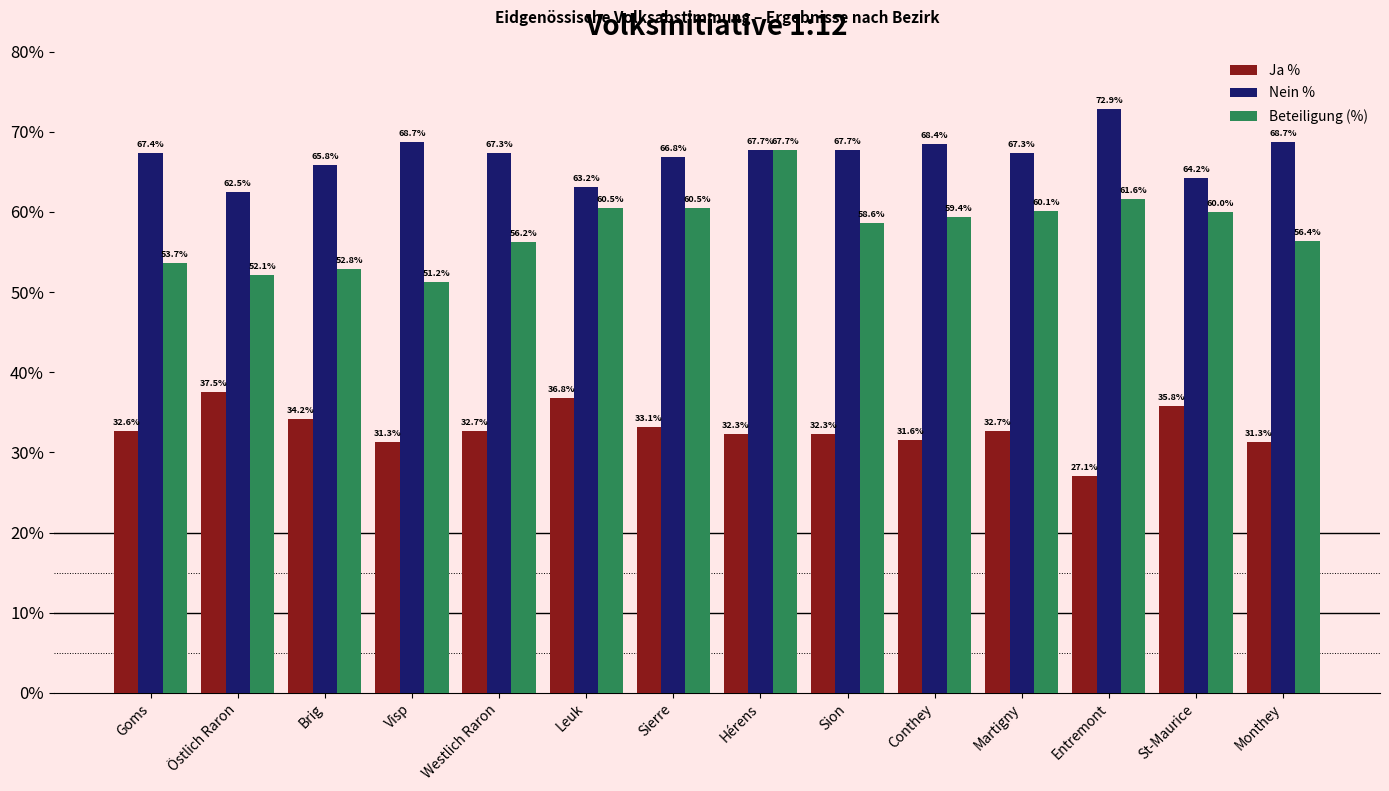

At Leuk, list the series in order from largest to smallest.

Nein %, Beteiligung (%), Ja %